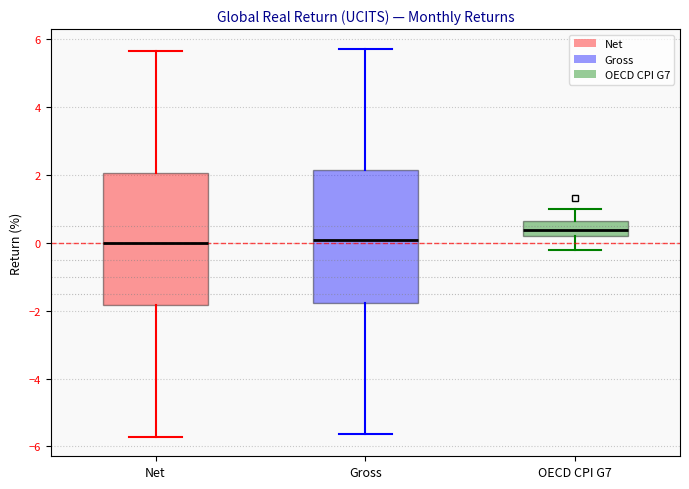

Where does the median line of the box for Net sit on the y-axis? The values are not printed on the chart, so give them approximately, as read against the axis.

0.0